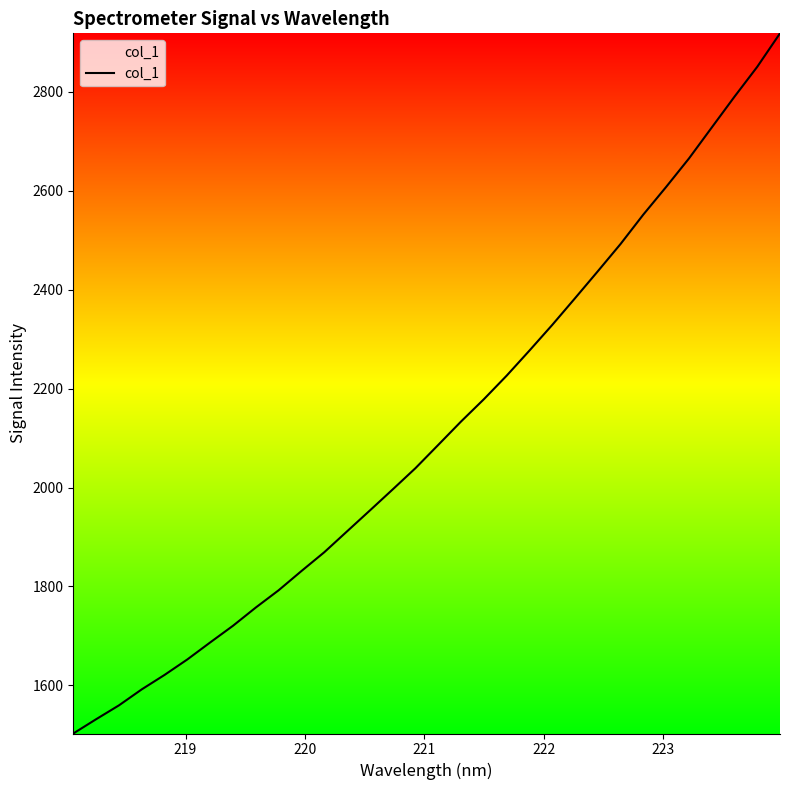

What is the difference between the maximum and minimum values?

1415.5